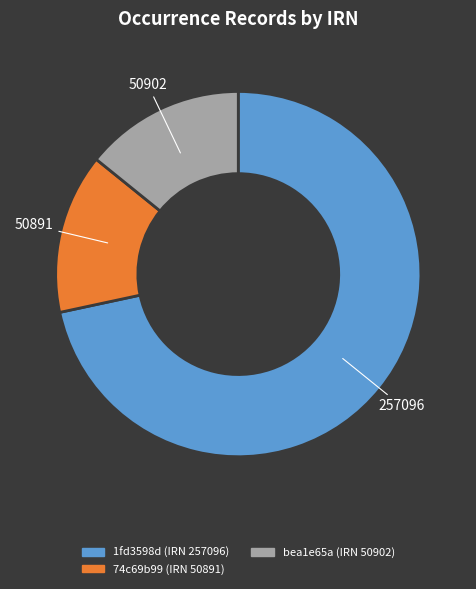

Is there any slice that represents more than half of the pie?

Yes